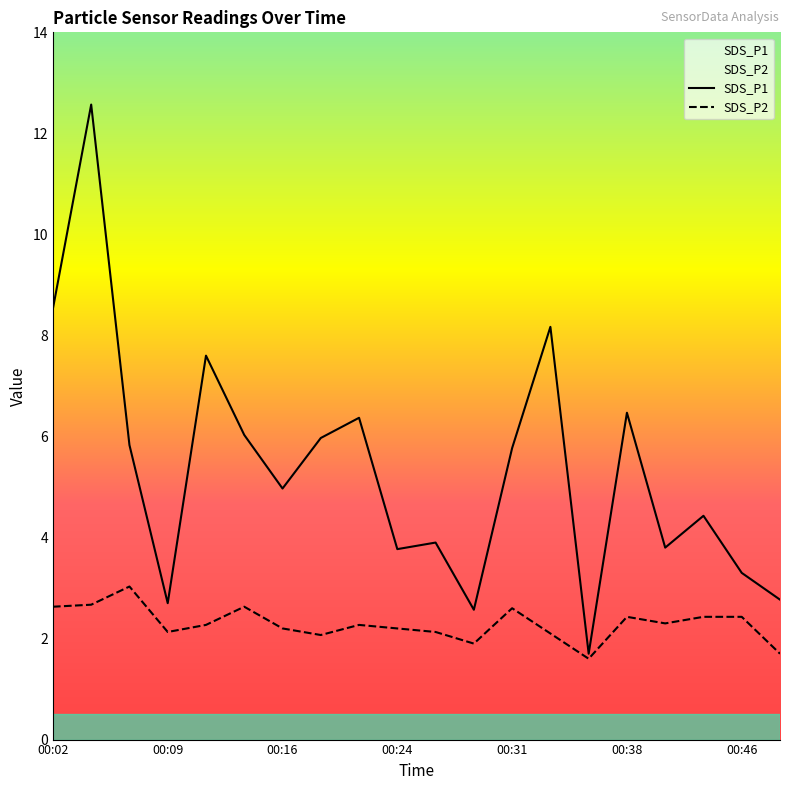

Rank the series by their maximum value, from lowest to highest.

SDS_P2, SDS_P1